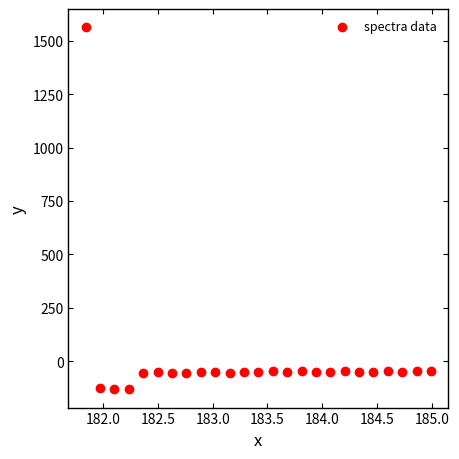

What is the range of X values (max minus min)?

3.1